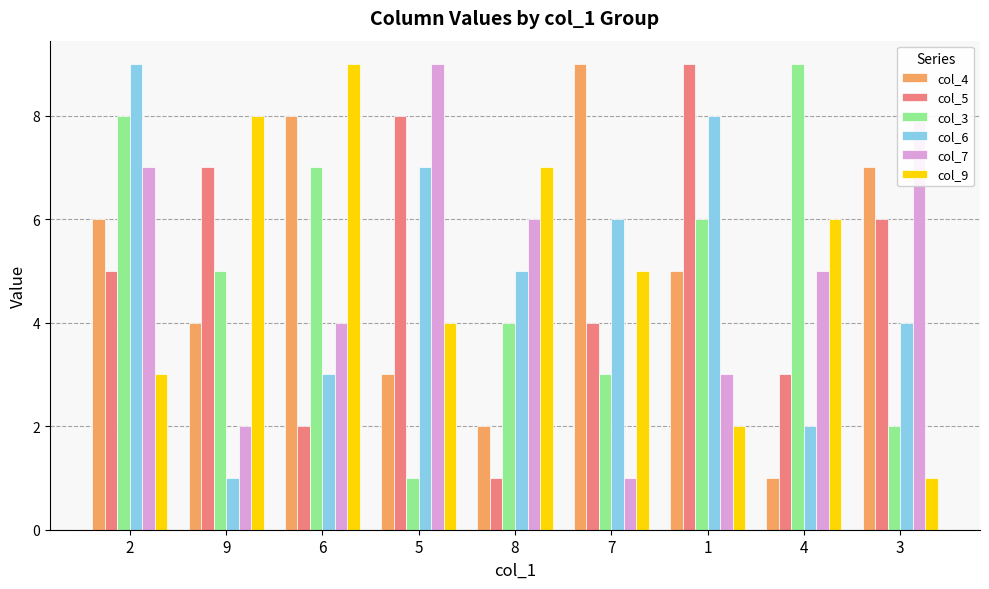

What is the sum of all col_6 values?

45